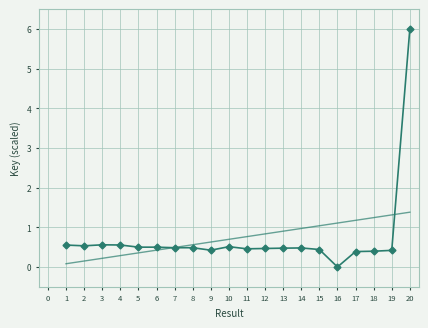

At which category does the chart reach its peak across all series?

20